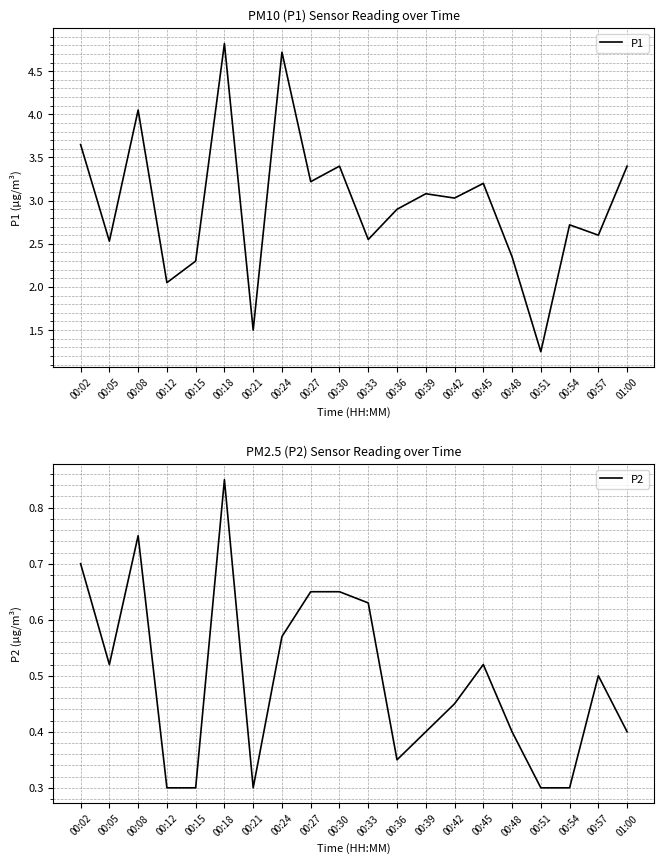

What is the label of the 11th point from the left?

00:33